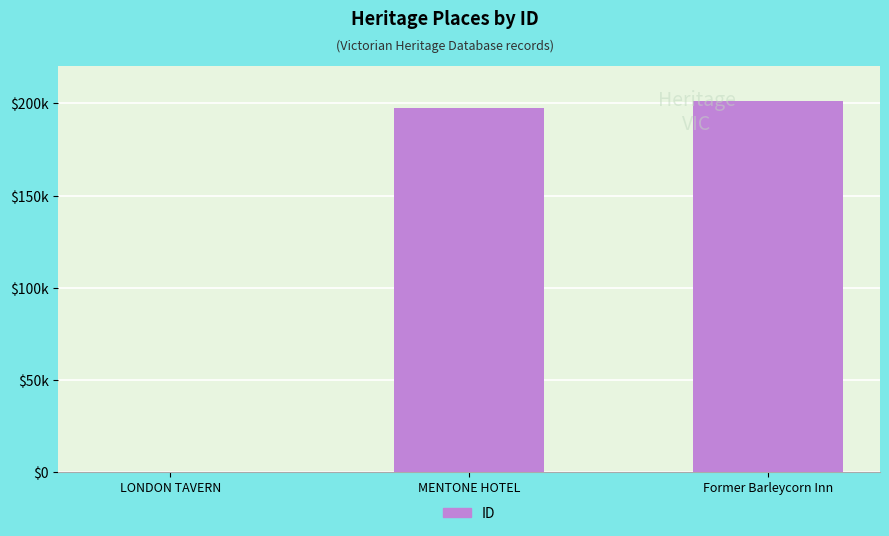

What is the sum of the values at Former Barleycorn Inn and LONDON TAVERN?

201245